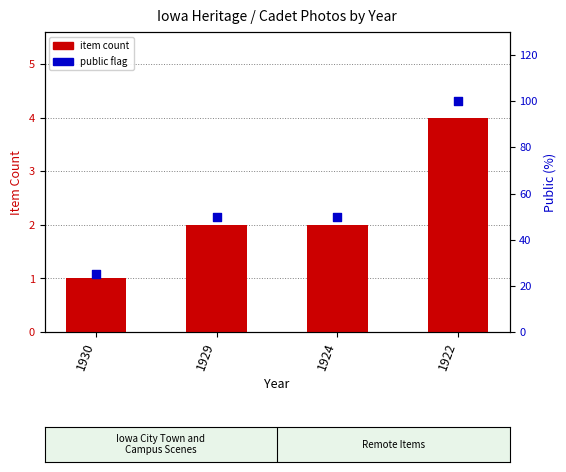

At which category is the sum across all series the highest?

1922